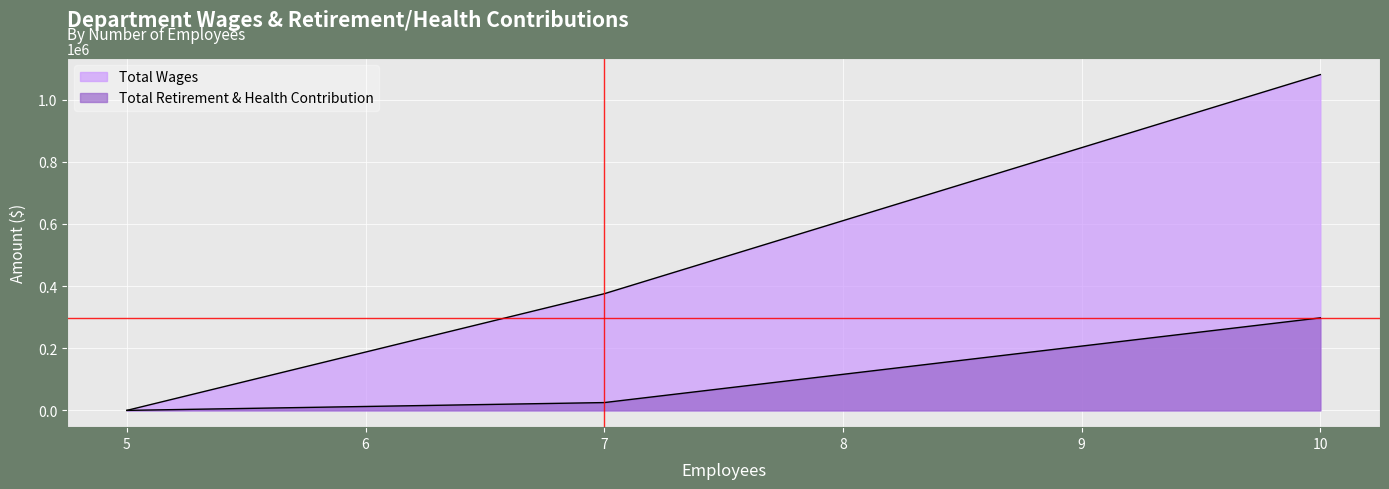

List the series in order of their peak value, lowest first.

Total Retirement & Health Contribution, Total Wages